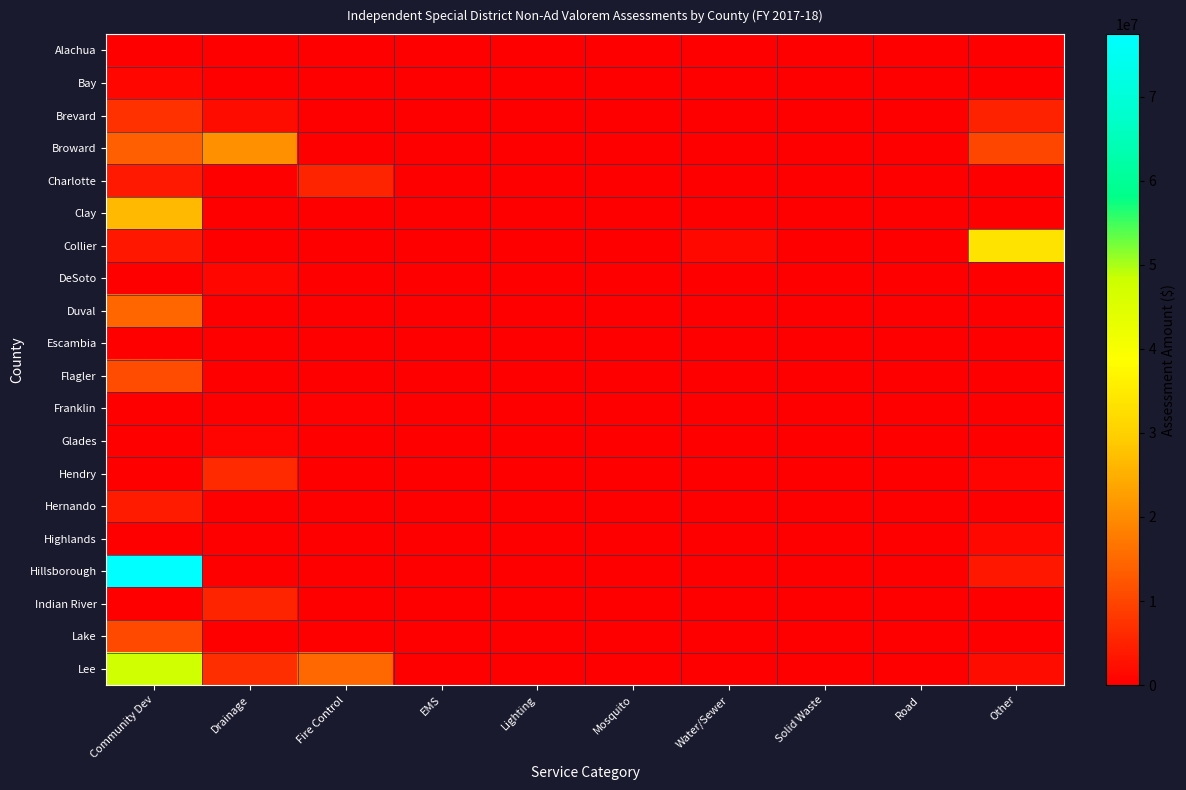

Which series has the largest total across all categories?

Hillsborough